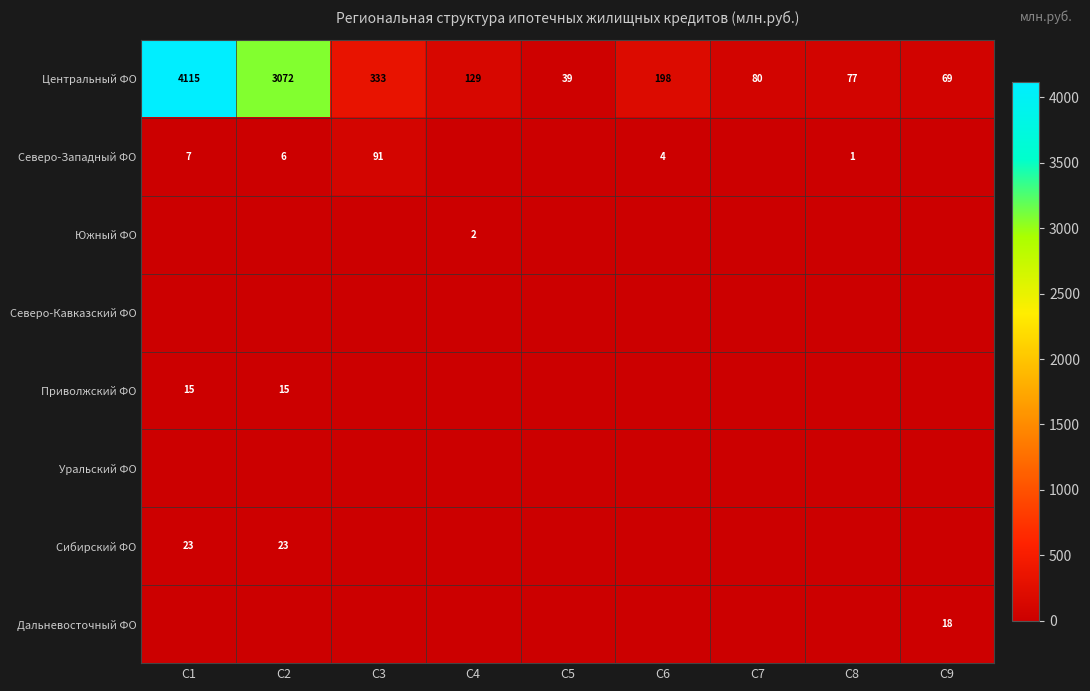

At which label does Центральный ФО first exceed 129?

C1